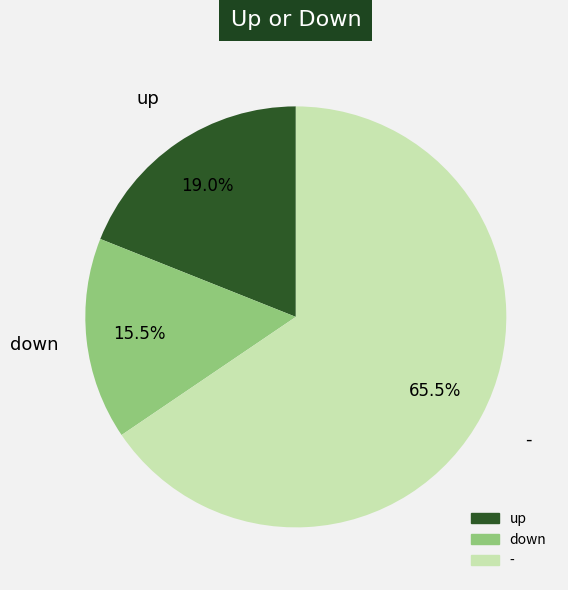

To the nearest percent, what percentage of the pie is up?

19%